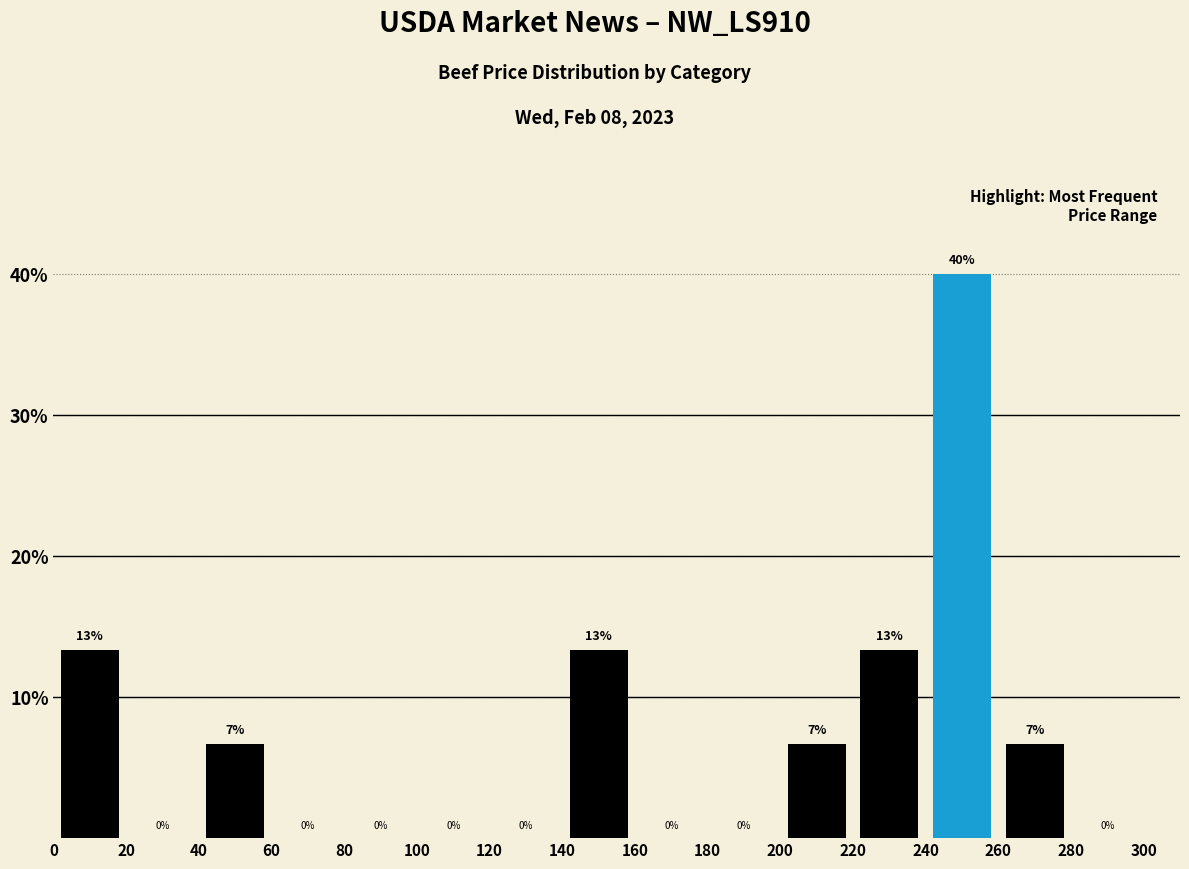

Which range on the x-axis has the tallest bar?

240 to 260